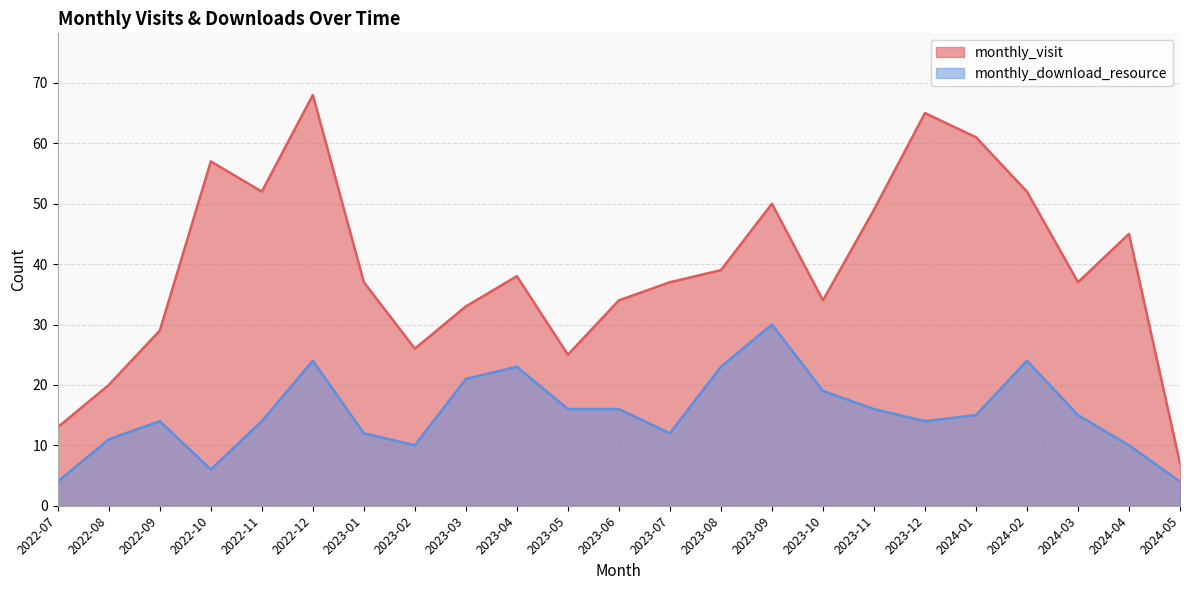

True or false: monthly_visit and monthly_download_resource cross at least once.

False